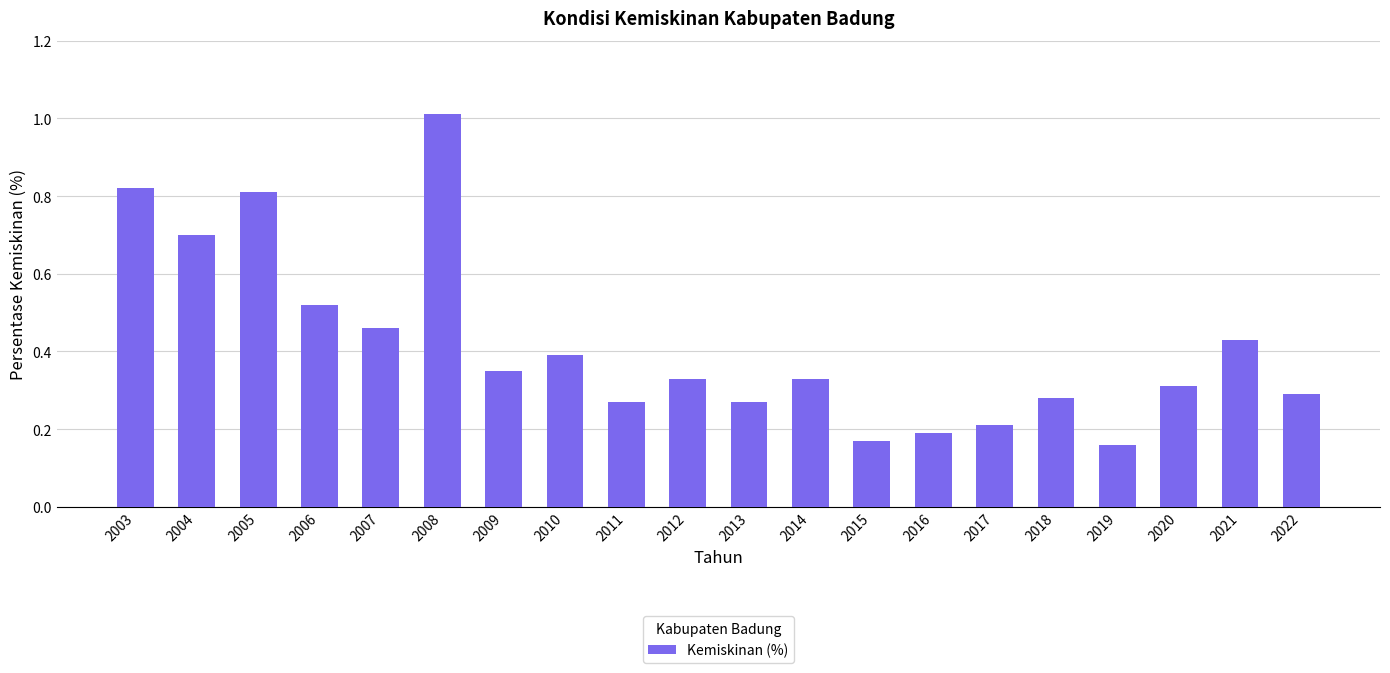

Which has a higher value, 2005 or 2009?

2005